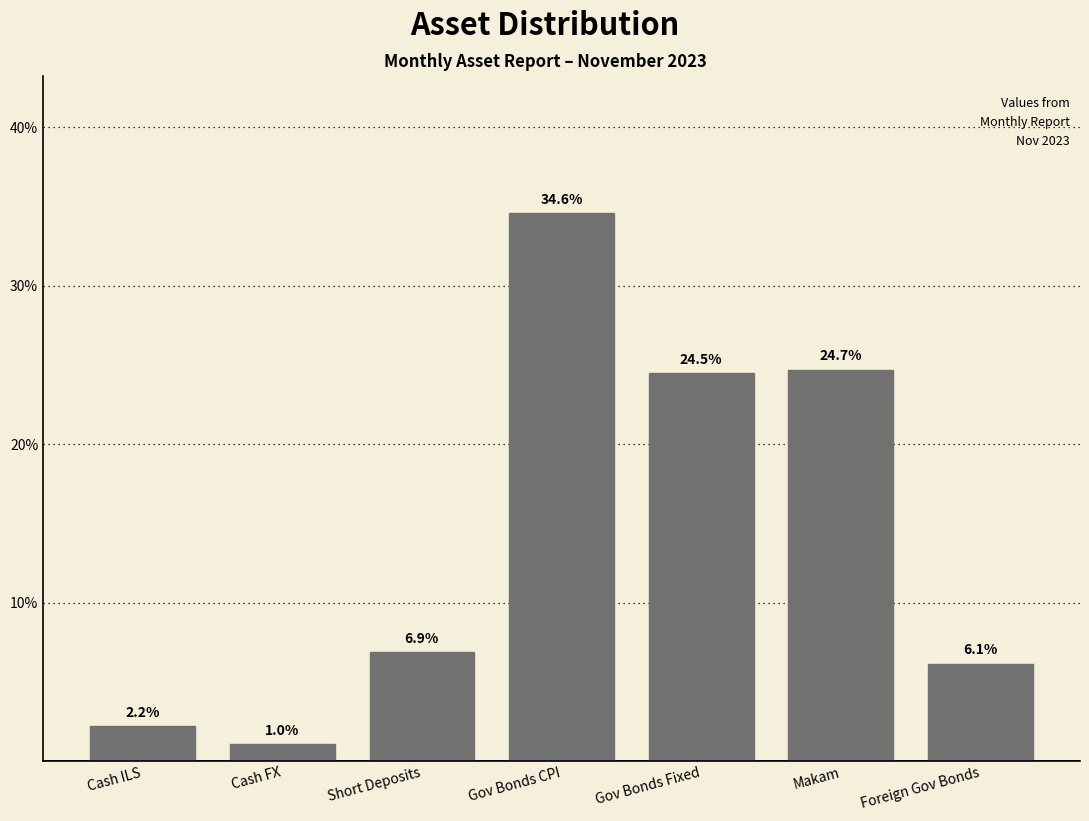

Reading right to left, transcribe all the data shown in this chart.

6.1	24.7	24.5	34.6	6.9	1.0	2.2